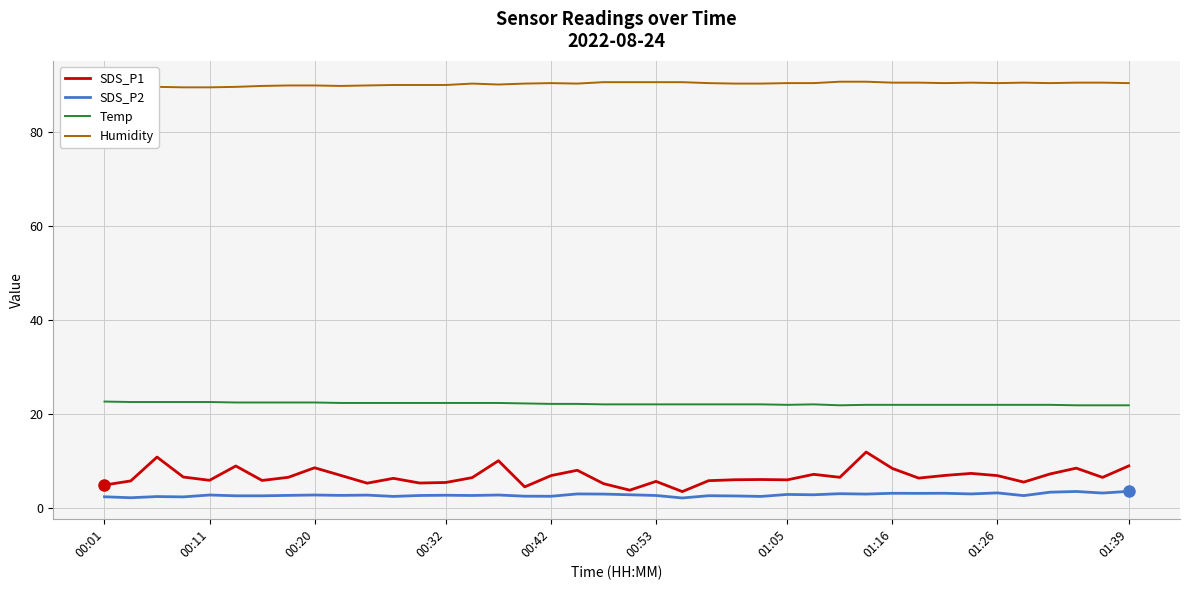

Which series has the widest spread of values?

SDS_P1